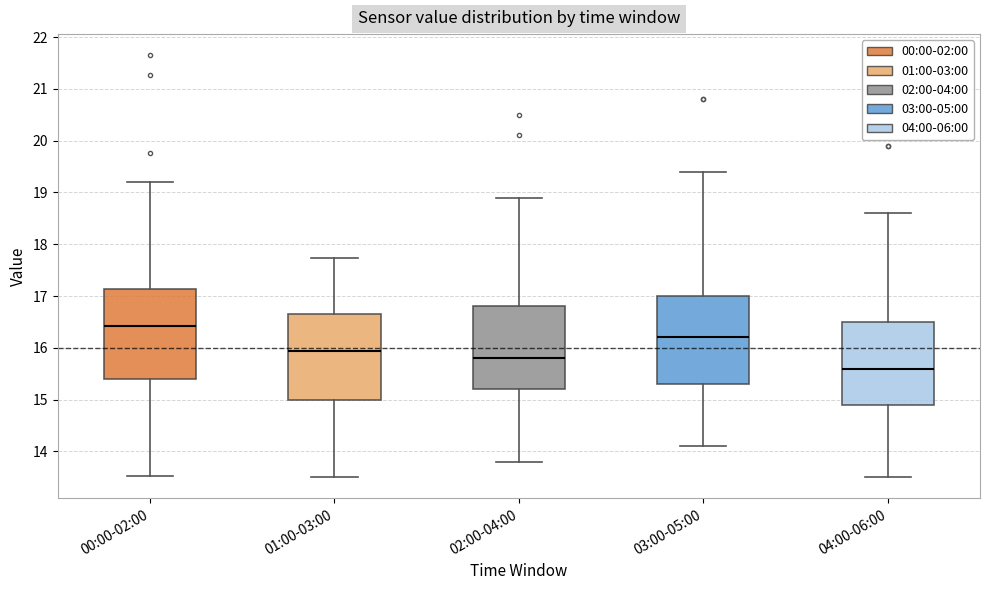

Which box has the highest median line?

00:00-02:00